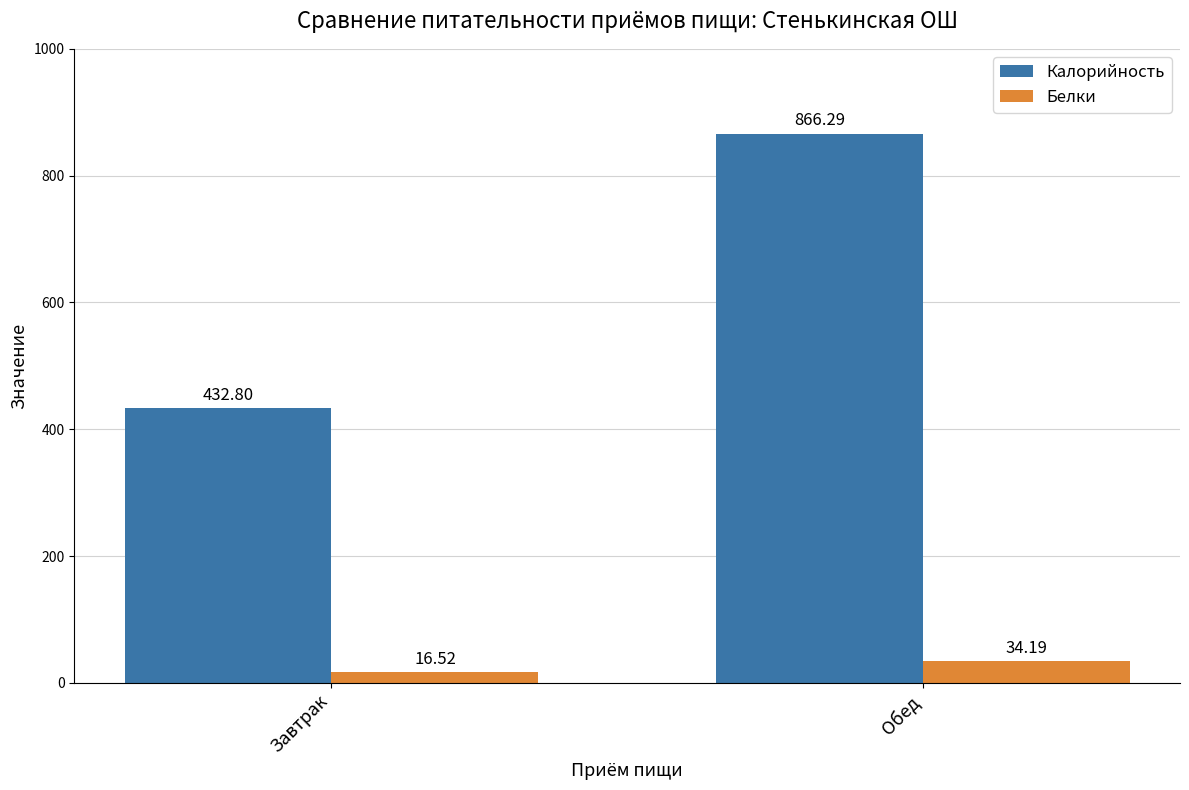

Reading left to right, transcribe all the data shown in this chart.

Калорийность: 432.8	866.3
Белки: 16.5	34.2